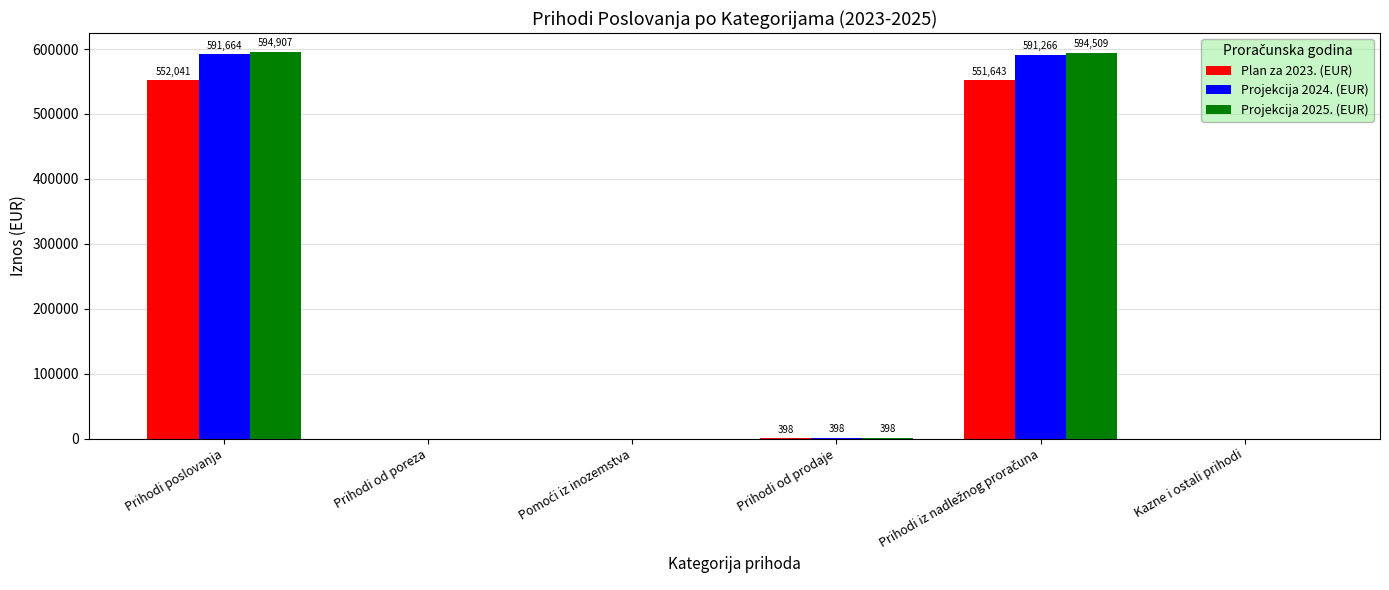

What is the sum of the Plan za 2023. (EUR) values at Prihodi od prodaje and Prihodi poslovanja?

552439